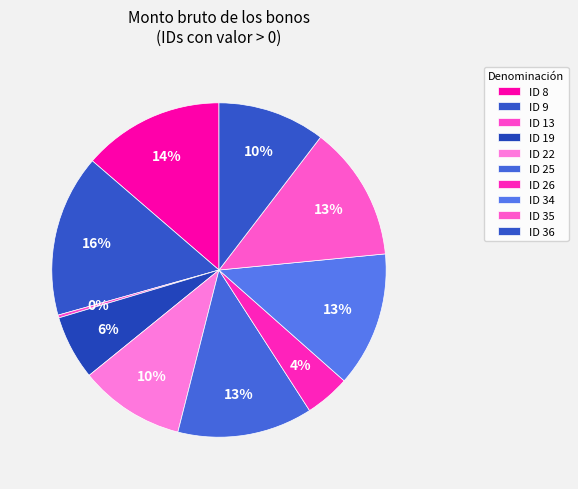

Between ID 26 and ID 13, which is larger?

ID 26